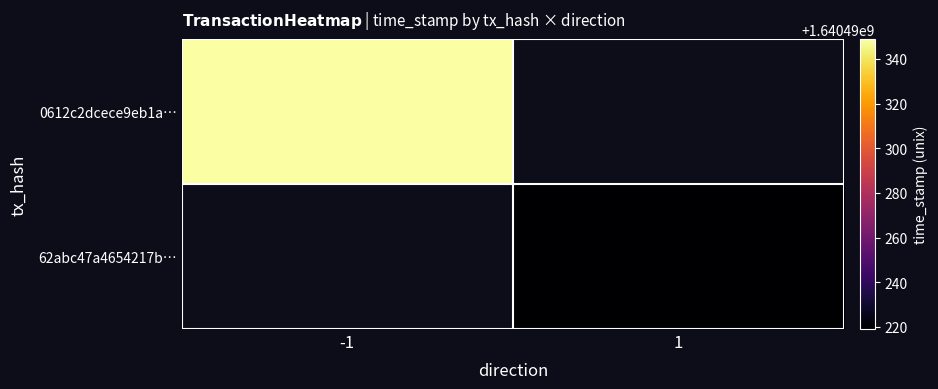

Count the number of categories in the chart.

2